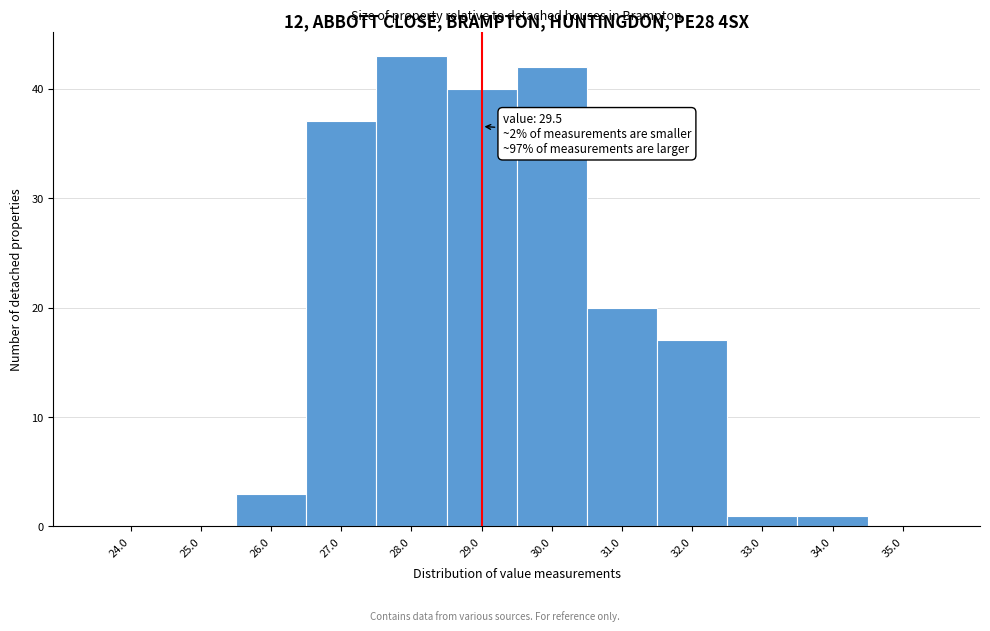

Reading left to right, list all the values displayed in this chart.

24.0=0	25.0=0	26.0=3	27.0=37	28.0=43	29.0=40	30.0=42	31.0=20	32.0=17	33.0=1	34.0=1	35.0=0